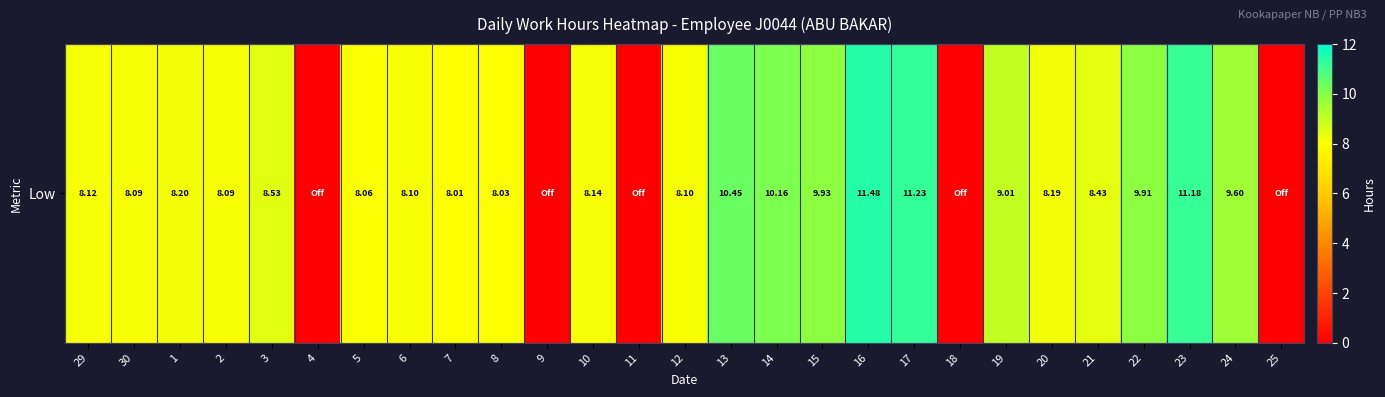

The value at 3 is 13.8. True or false?

False